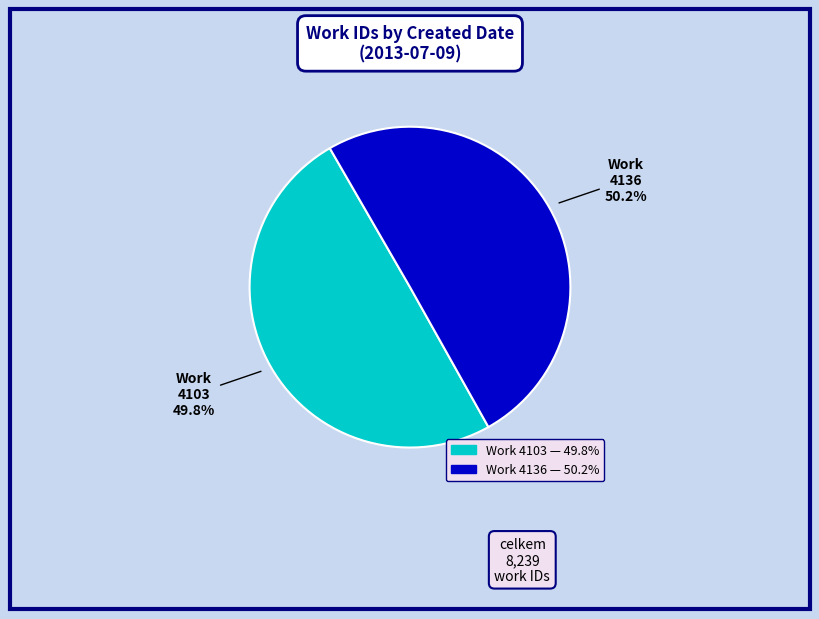

Is there a majority slice in this chart?

Yes